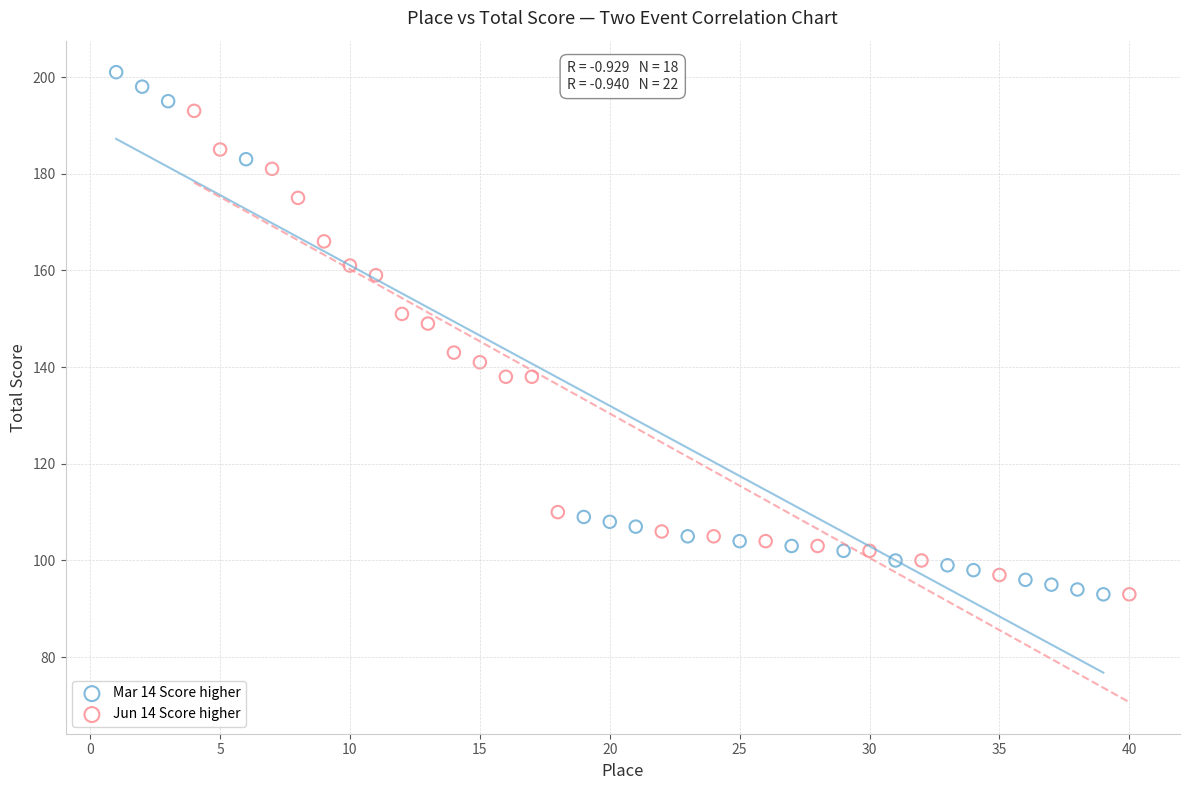

Which series has the widest spread of Y values?

Mar 14 Score higher